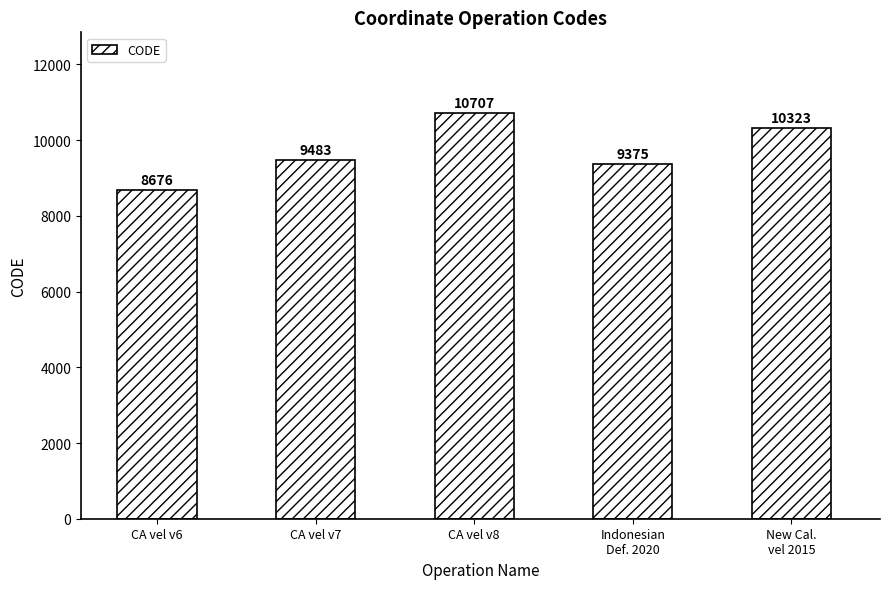

What is the difference between the maximum and second lowest values?

1332